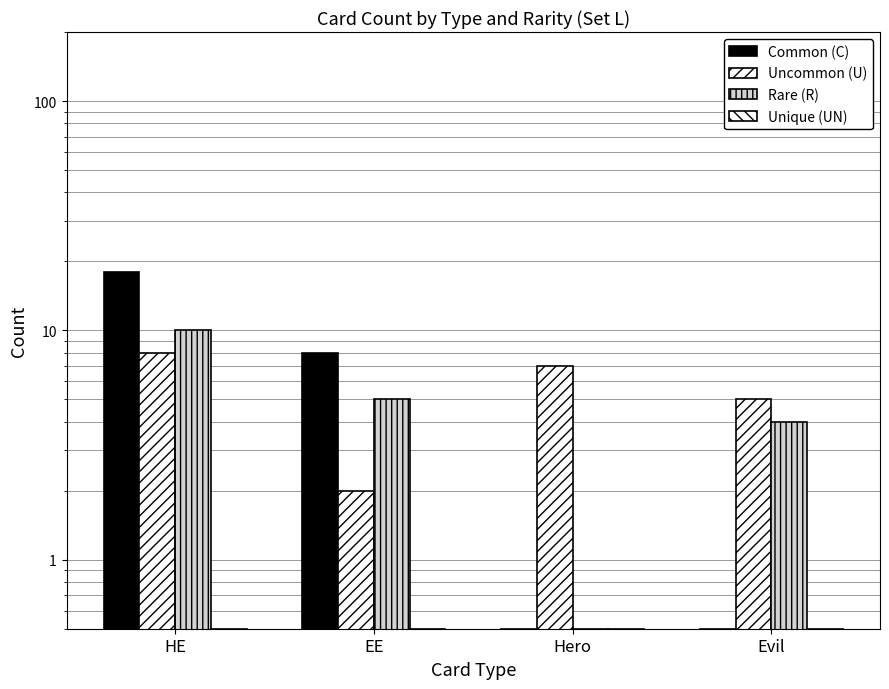

Reading left to right, extract all data points from this chart.

Common (C): 18.0	8.0	0.5	0.5
Uncommon (U): 8.0	2.0	7.0	5.0
Rare (R): 10.0	5.0	0.5	4.0
Unique (UN): 0.5	0.5	0.5	0.5